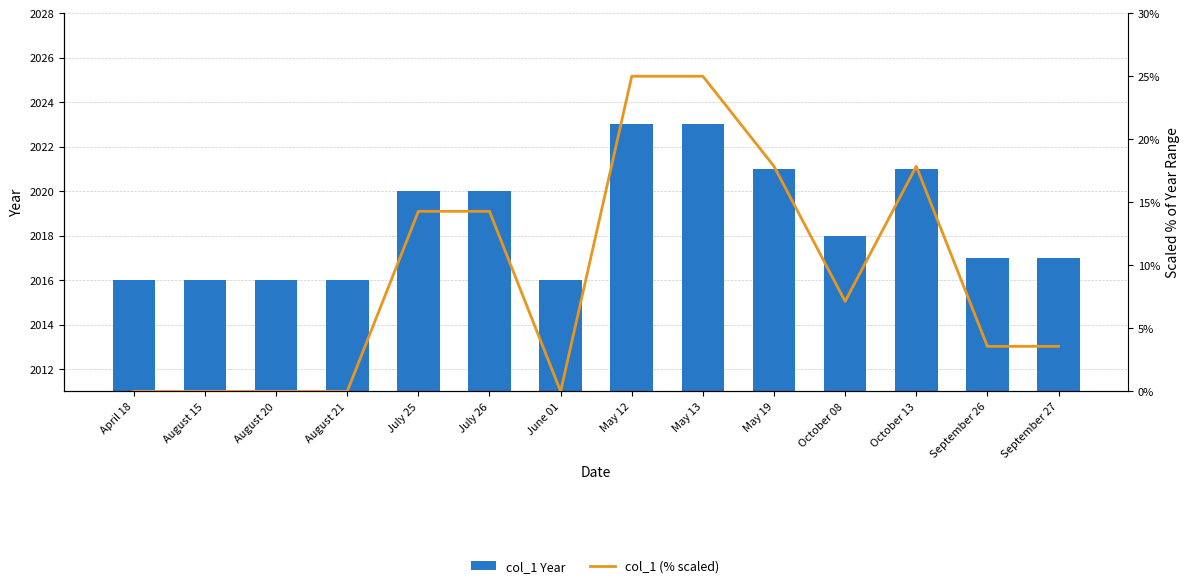

The value of col_1 (% scaled) at September 27 is 3.6. True or false?

True